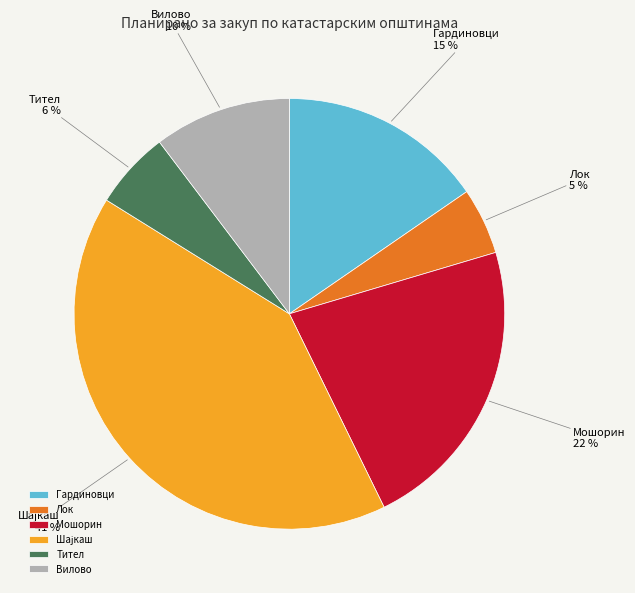

Do Гардиновци and Лок together represent more than half of the pie?

No